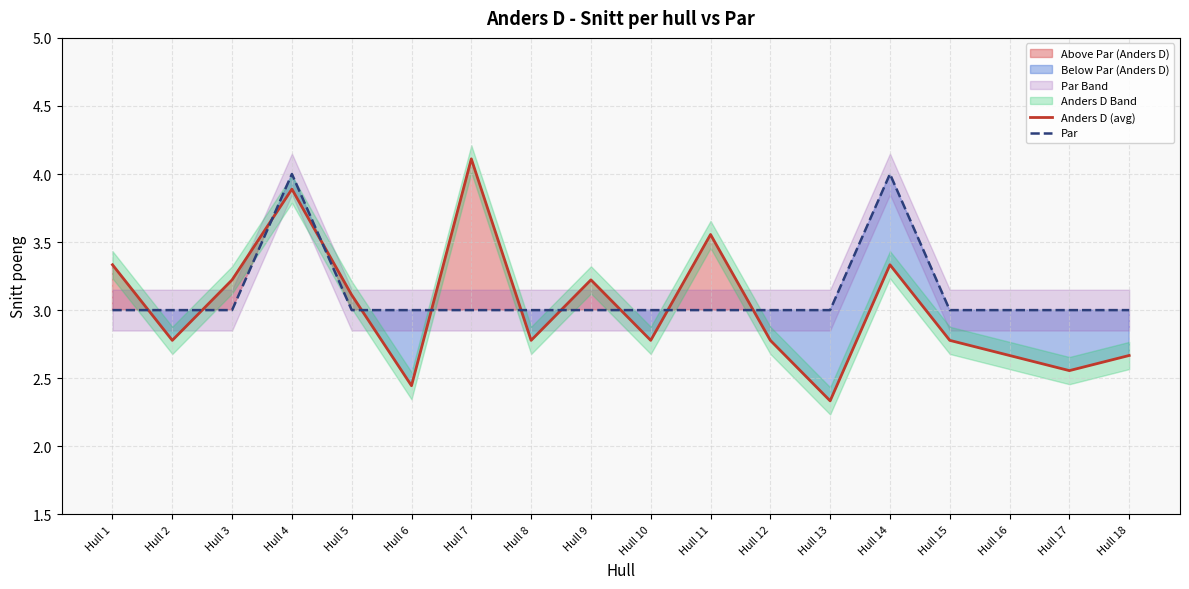

Between which two adjacent categories do Anders D (avg) and Par first intersect?

Hull 1 and Hull 2